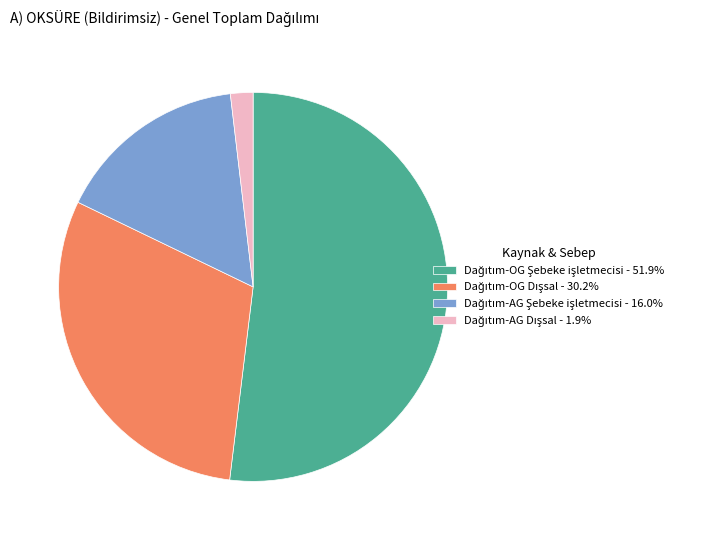

Does any single category account for the majority?

Yes